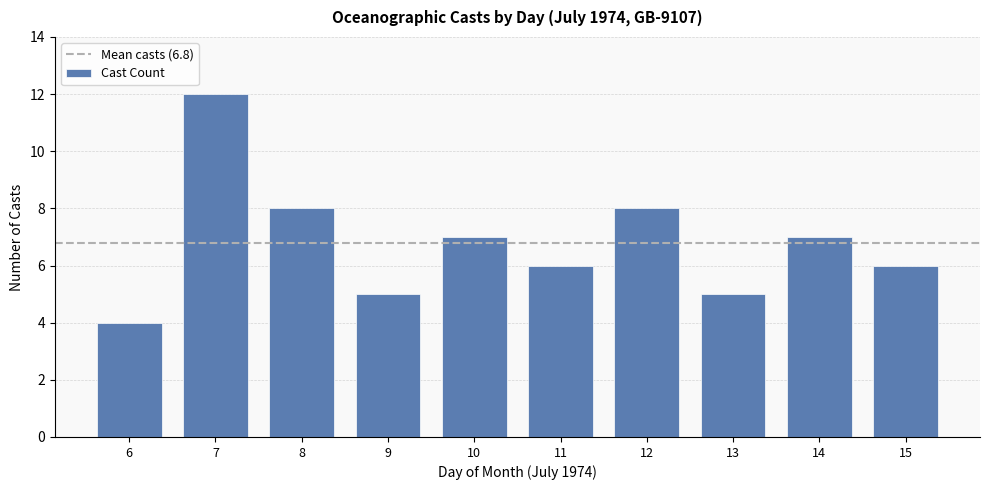

What is the difference between the maximum and minimum values?

8